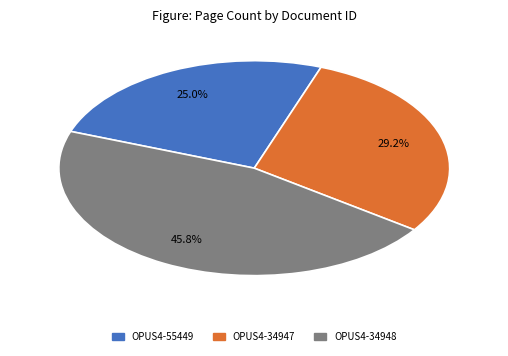

How many segments does this pie chart have?

3